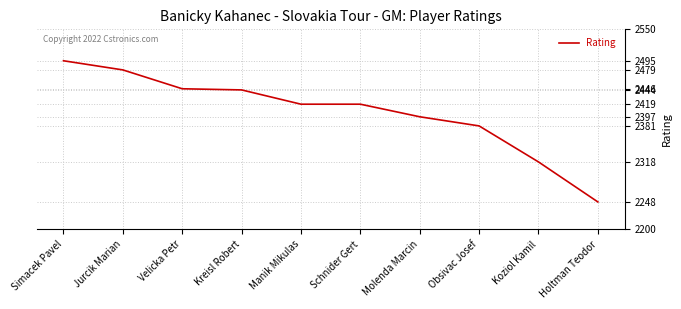

At which category does the chart reach its minimum across all series?

Holtman Teodor